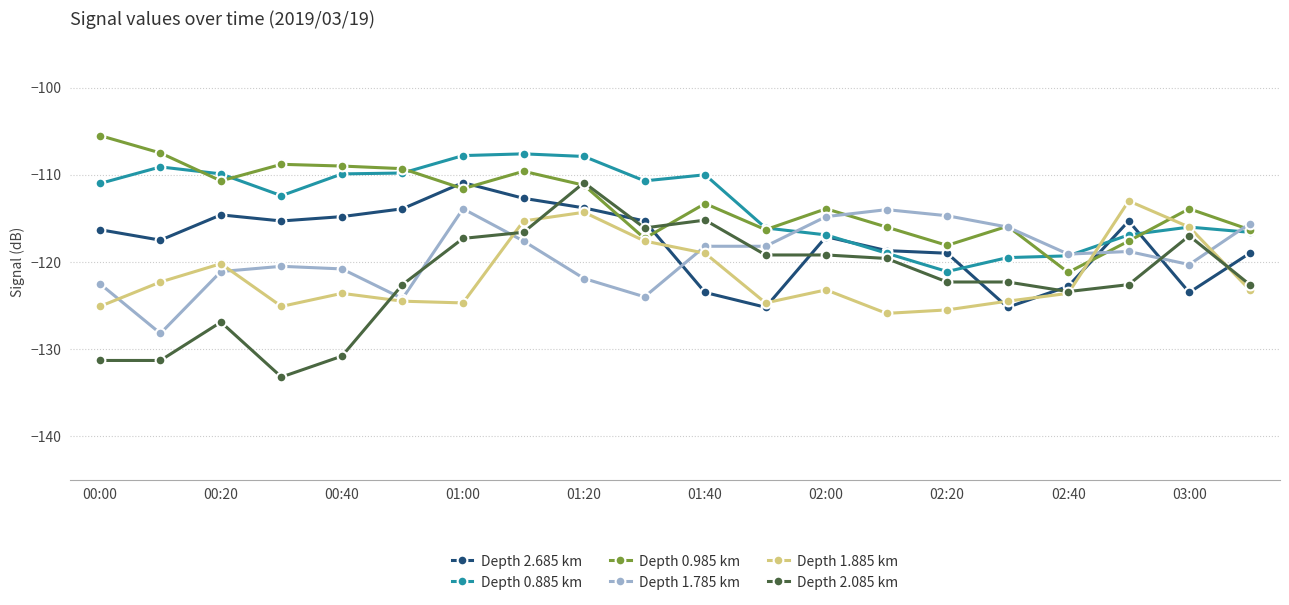

Which series has the largest range (max minus min)?

Depth 2.085 km